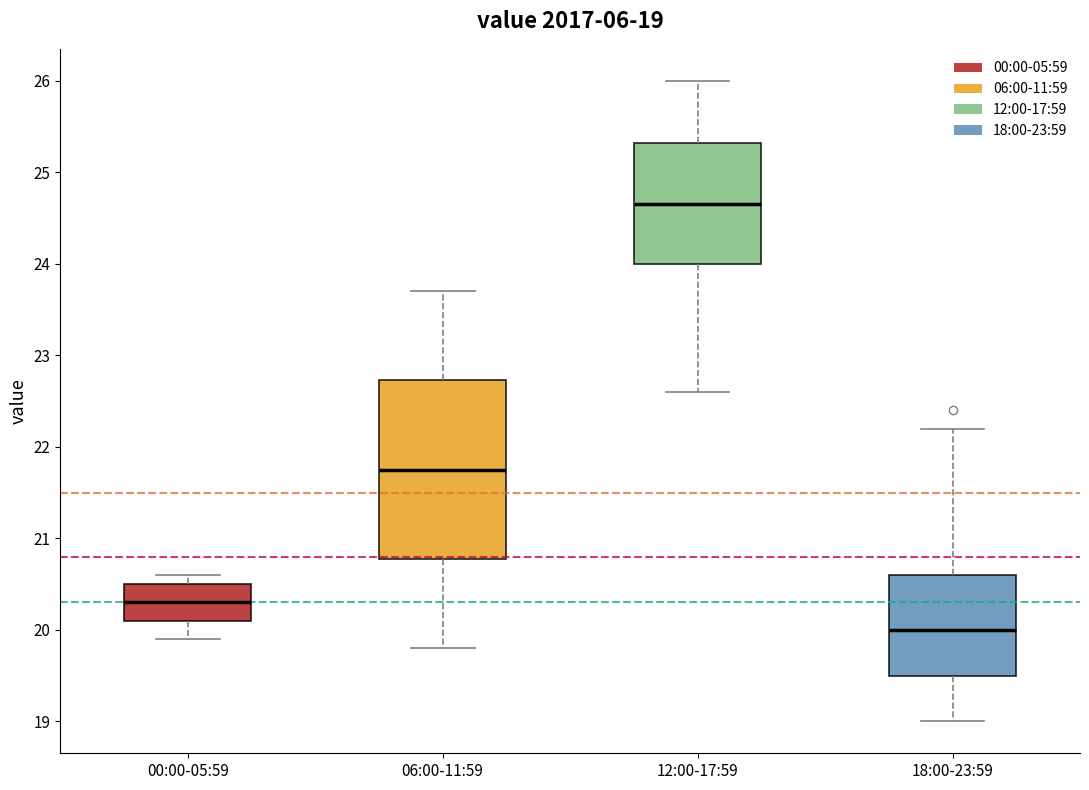

Which box is the tallest, from its lower edge to its upper edge?

06:00-11:59